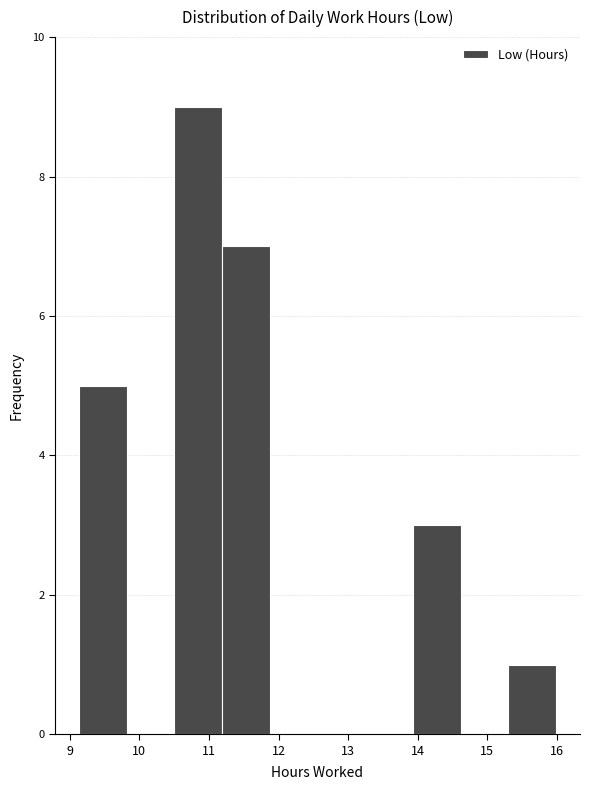

Reading left to right, transcribe this chart: for each bar, give the range it covers on the x-axis and its height. Neither the bar edges nor the heights are printed on the chart, so give them approximately, as read against the axes.

9.1 to 9.8: 5
9.8 to 10.5: 0
10.5 to 11.2: 9
11.2 to 11.9: 7
11.9 to 12.6: 0
12.6 to 13.2: 0
13.2 to 13.9: 0
13.9 to 14.6: 3
14.6 to 15.3: 0
15.3 to 16.0: 1